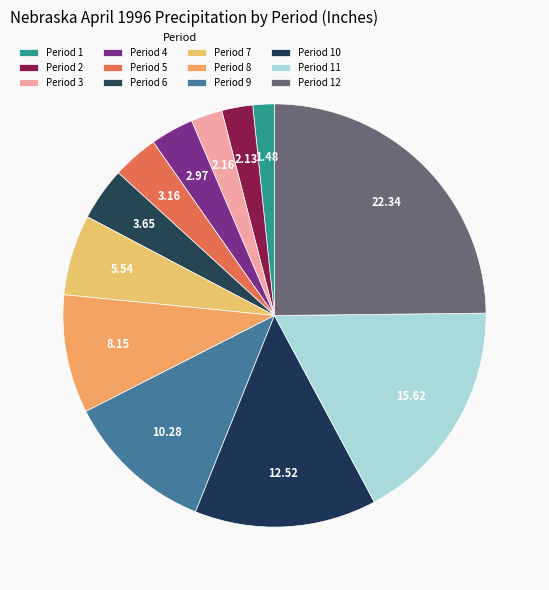

Is there any slice that represents more than half of the pie?

No